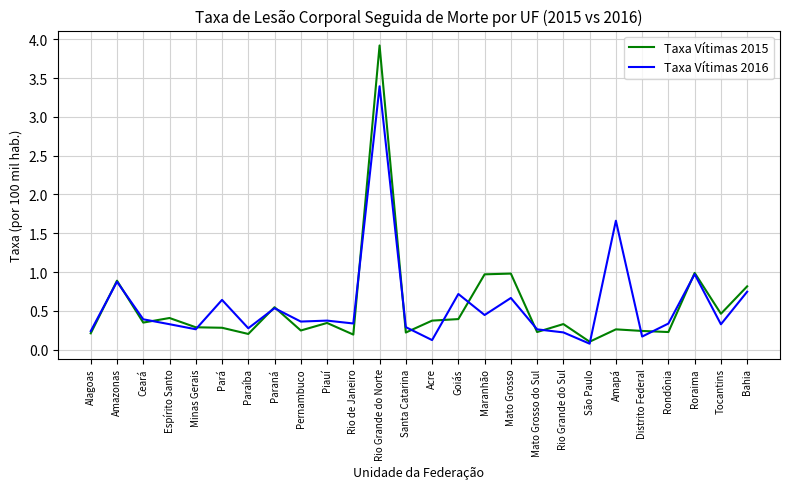

Is the value of Taxa Vítimas 2016 at Acre greater than the value of Taxa Vítimas 2015 at Roraima?

No